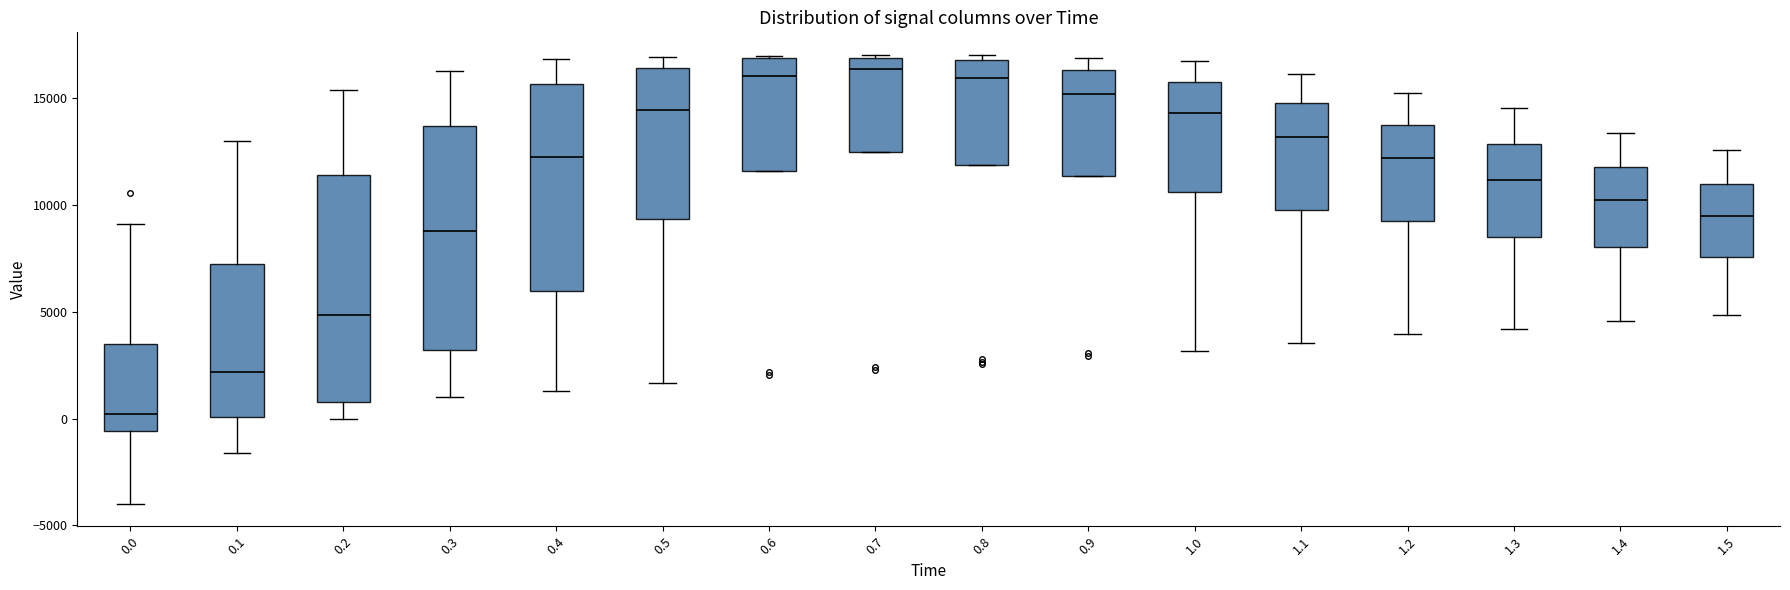

Which box's median line is the lowest?

0.0